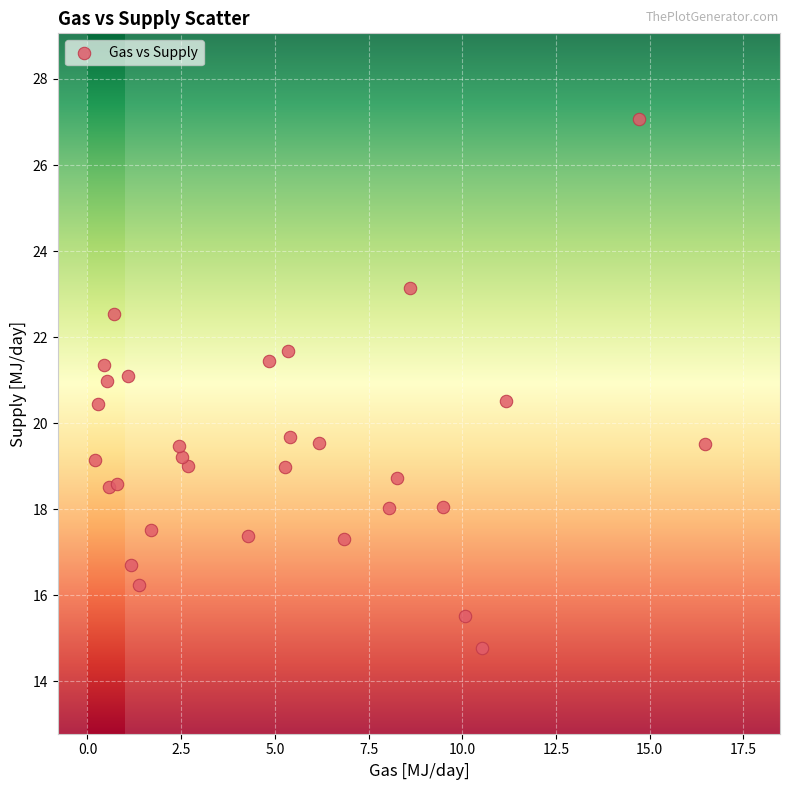

What is the range of Y values (max minus min)?

12.3